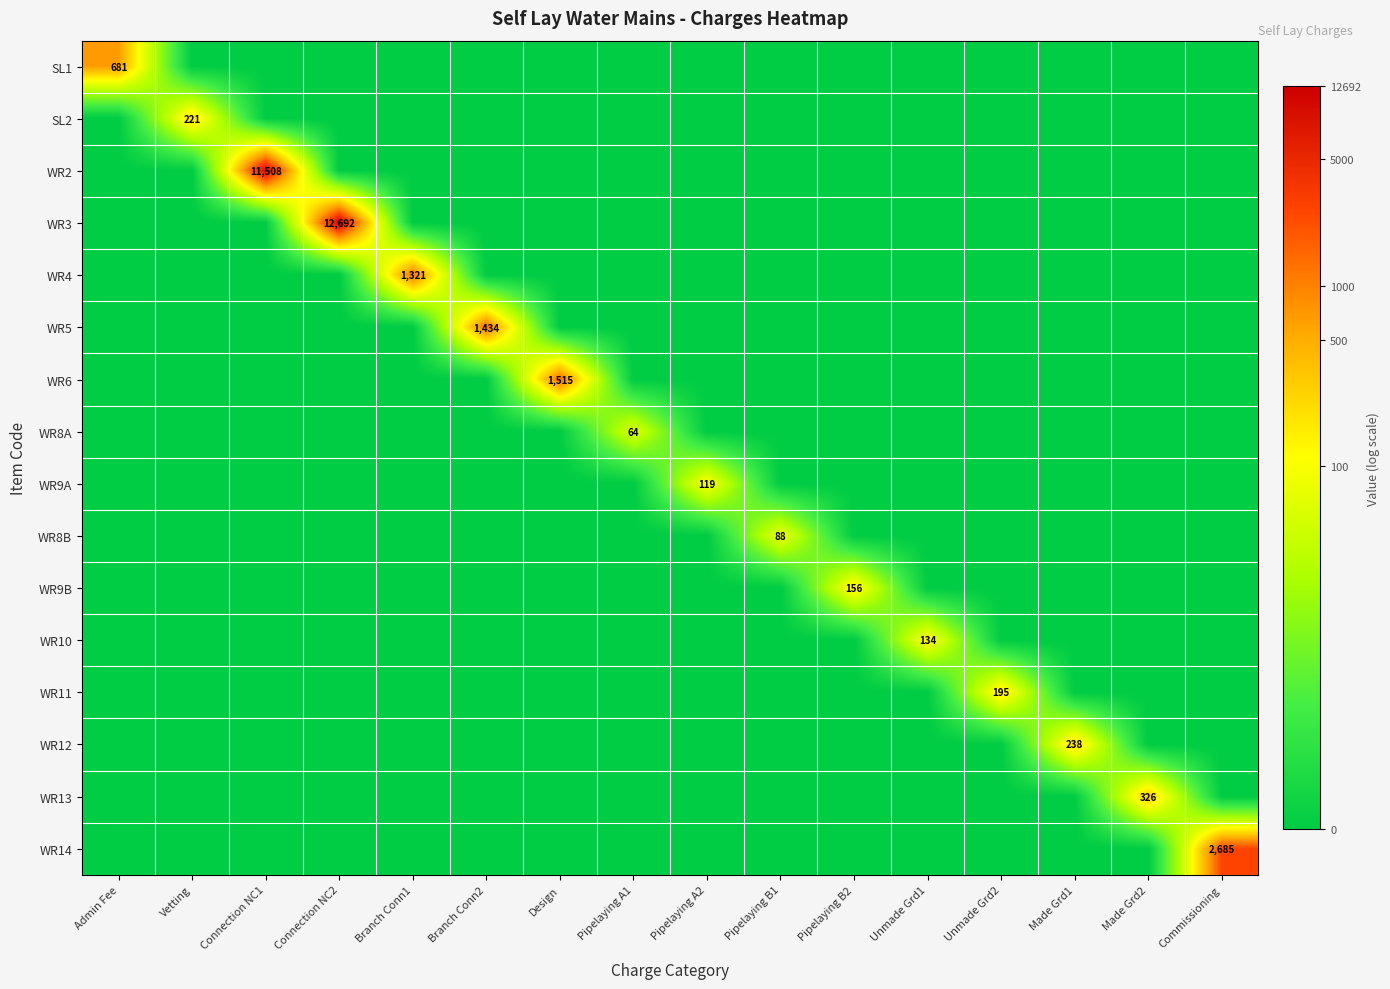

True or false: WR6 has a value of -4.1 at Commissioning.

False